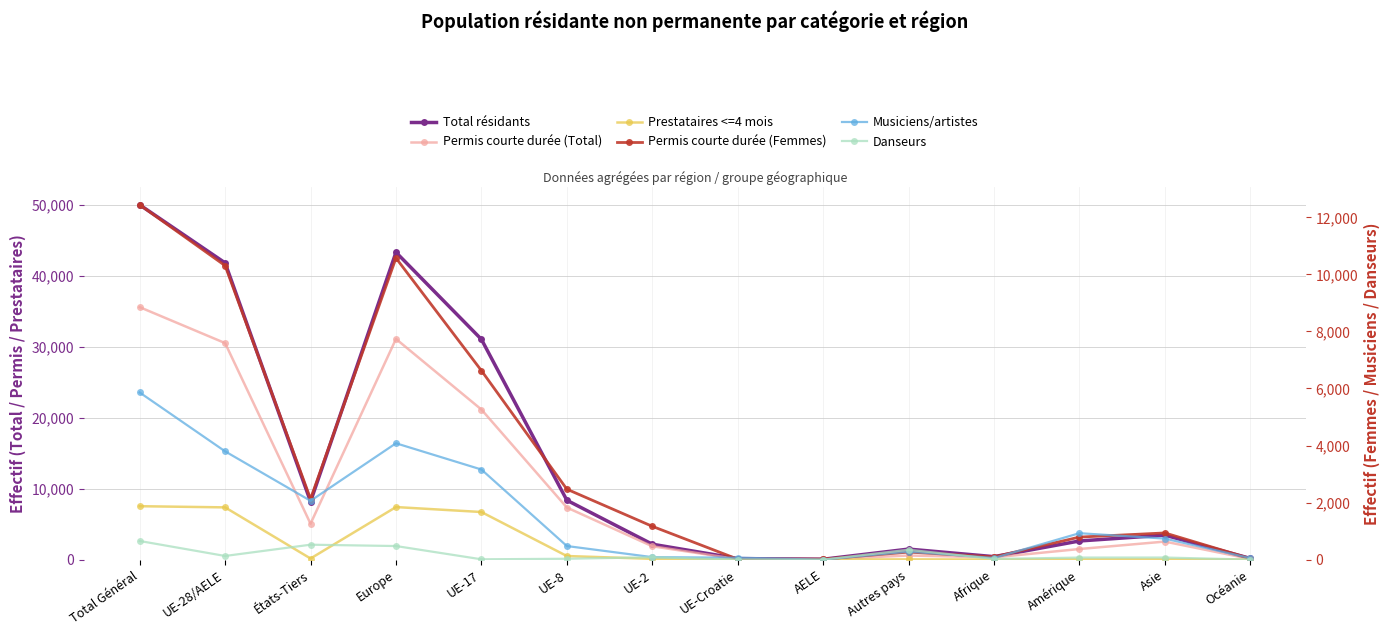

Which series changed the most between UE-28/AELE and États-Tiers?

Total résidants